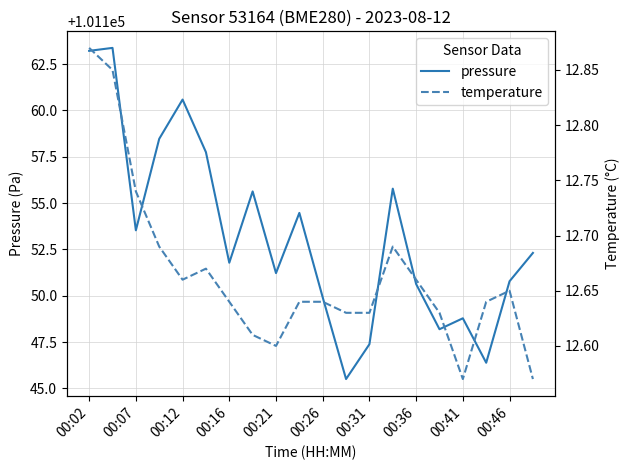

What is the difference between the maximum and minimum values in the temperature series?

0.3